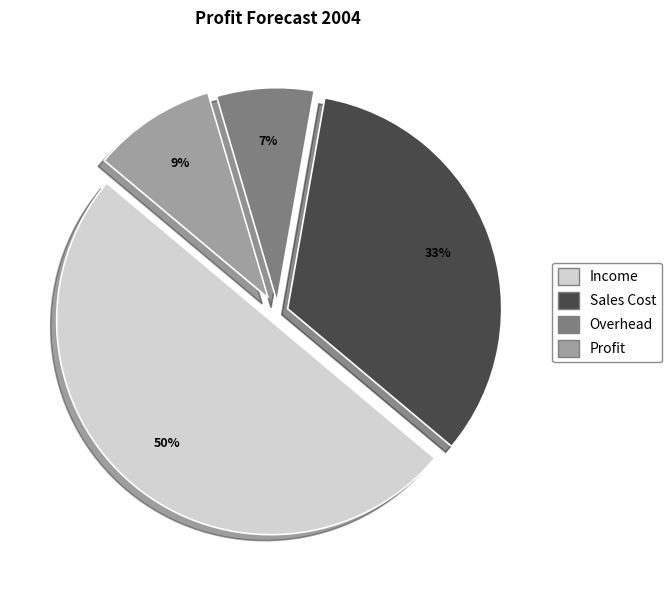

To the nearest percent, what percentage of the pie is Profit?

9%